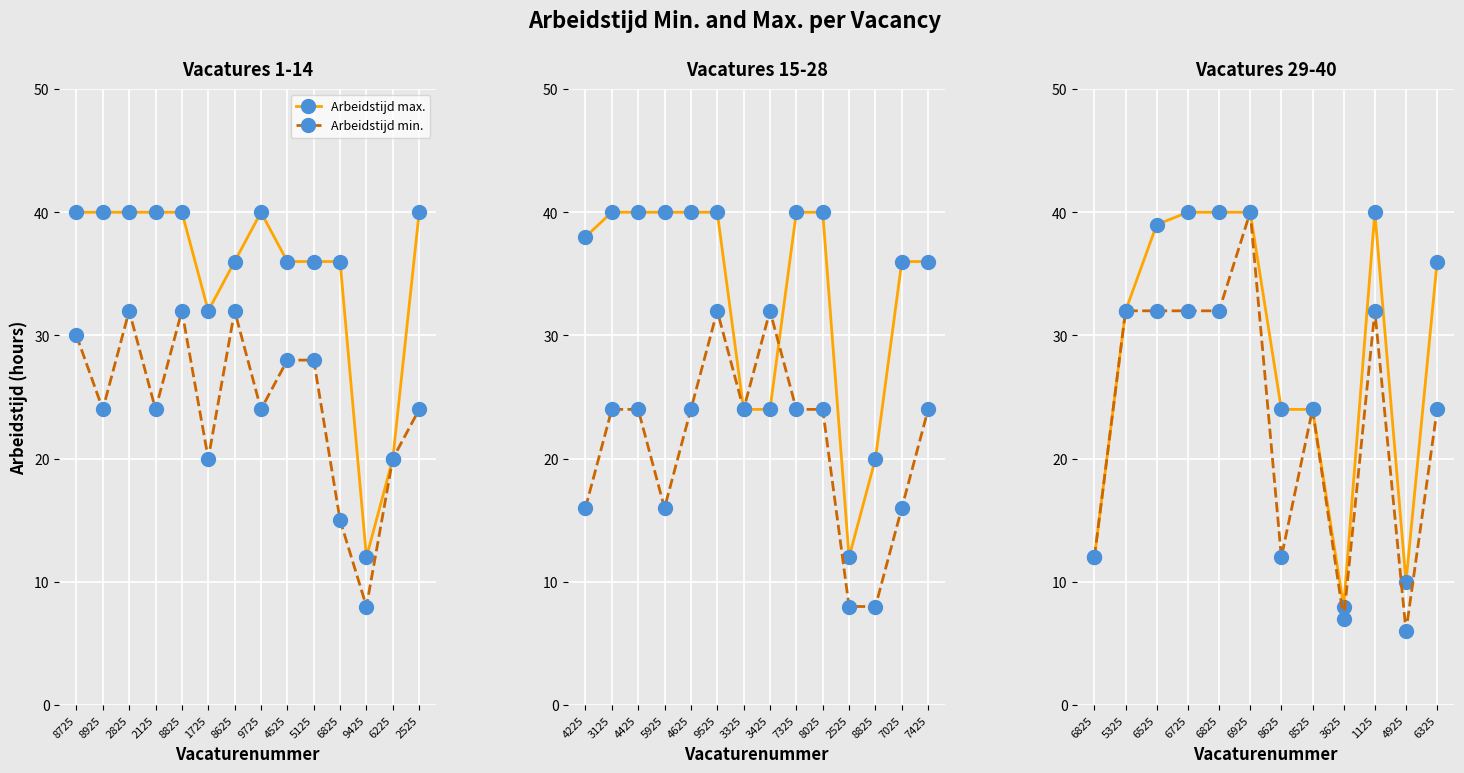

True or false: Arbeidstijd max. and Arbeidstijd min. intersect in this chart.

False